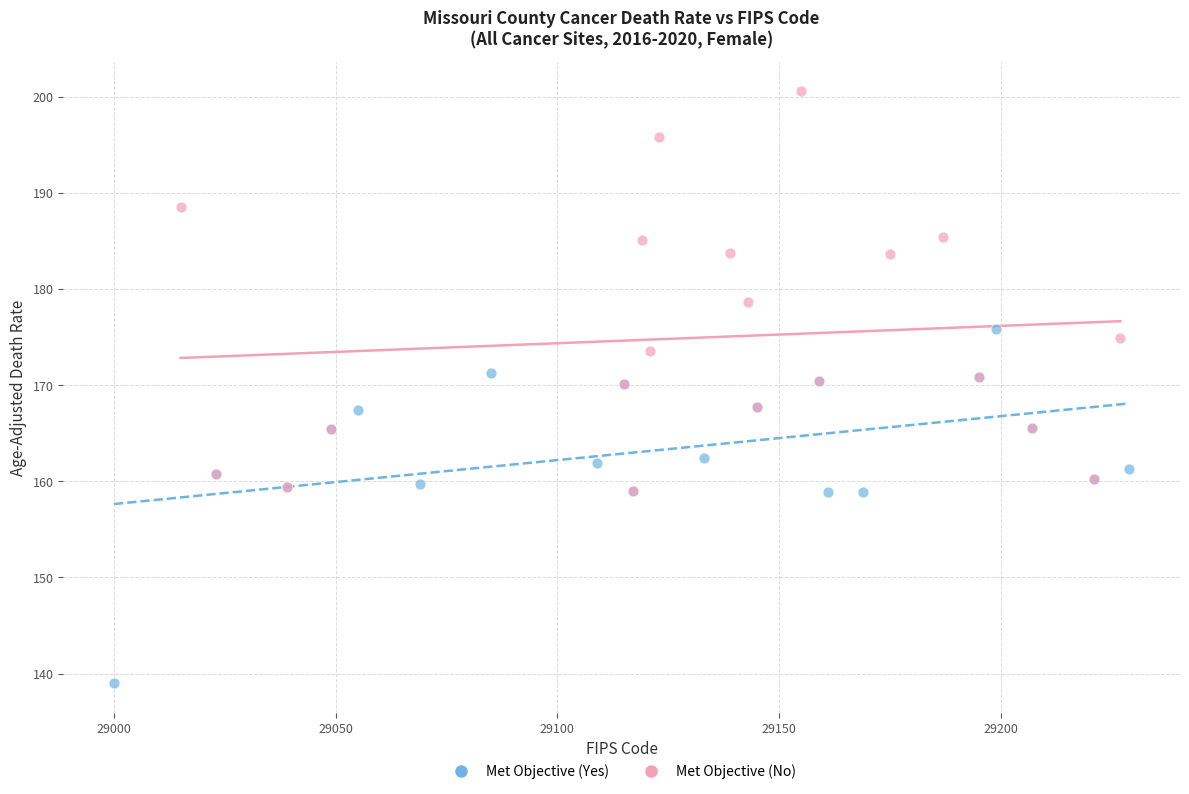

Which series contains the highest Y value?

Met Objective (No)